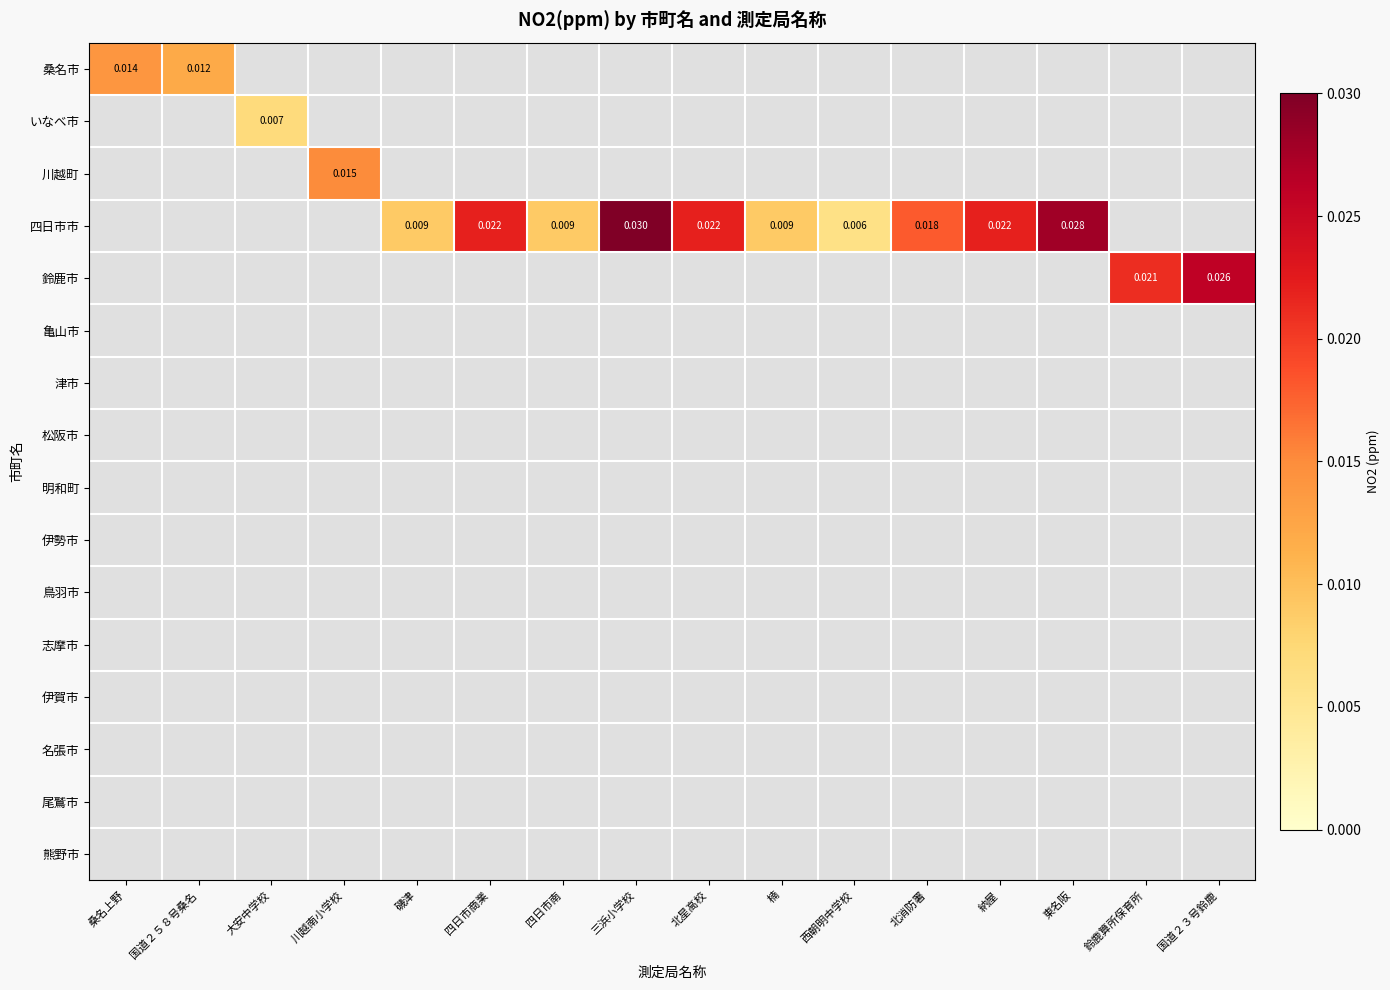

Which category has the highest value across all series?

三浜小学校